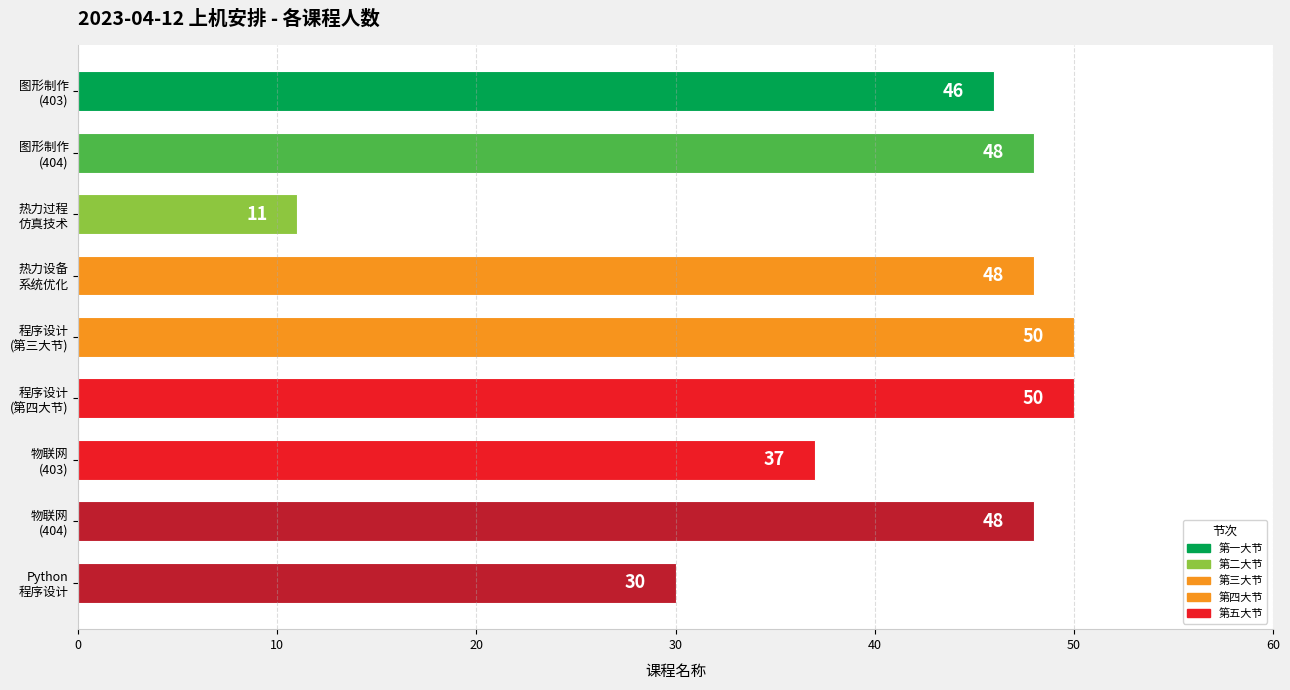

What is the difference between the maximum and minimum values?

39